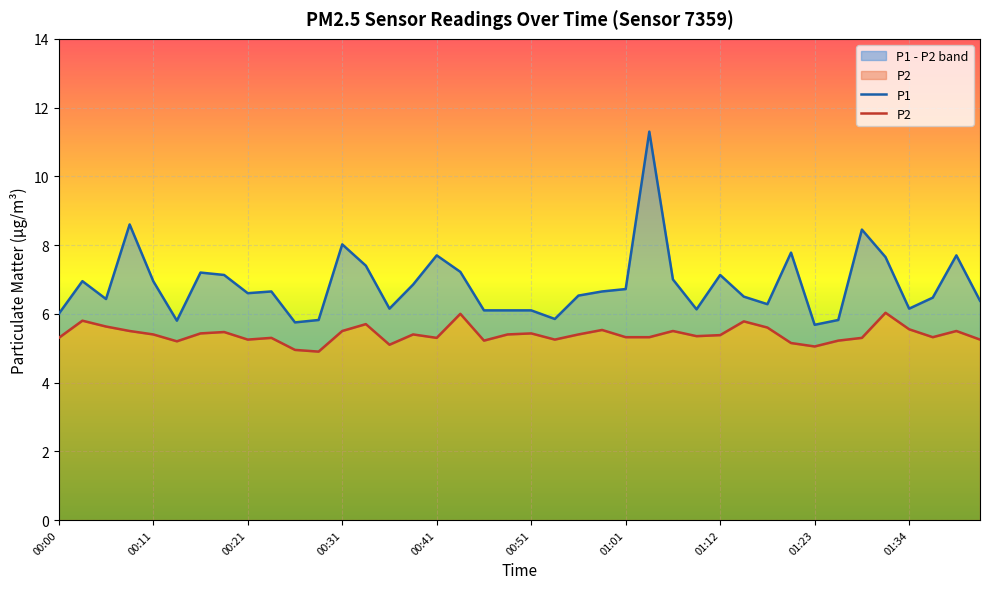

What is the minimum value for P1?

5.7